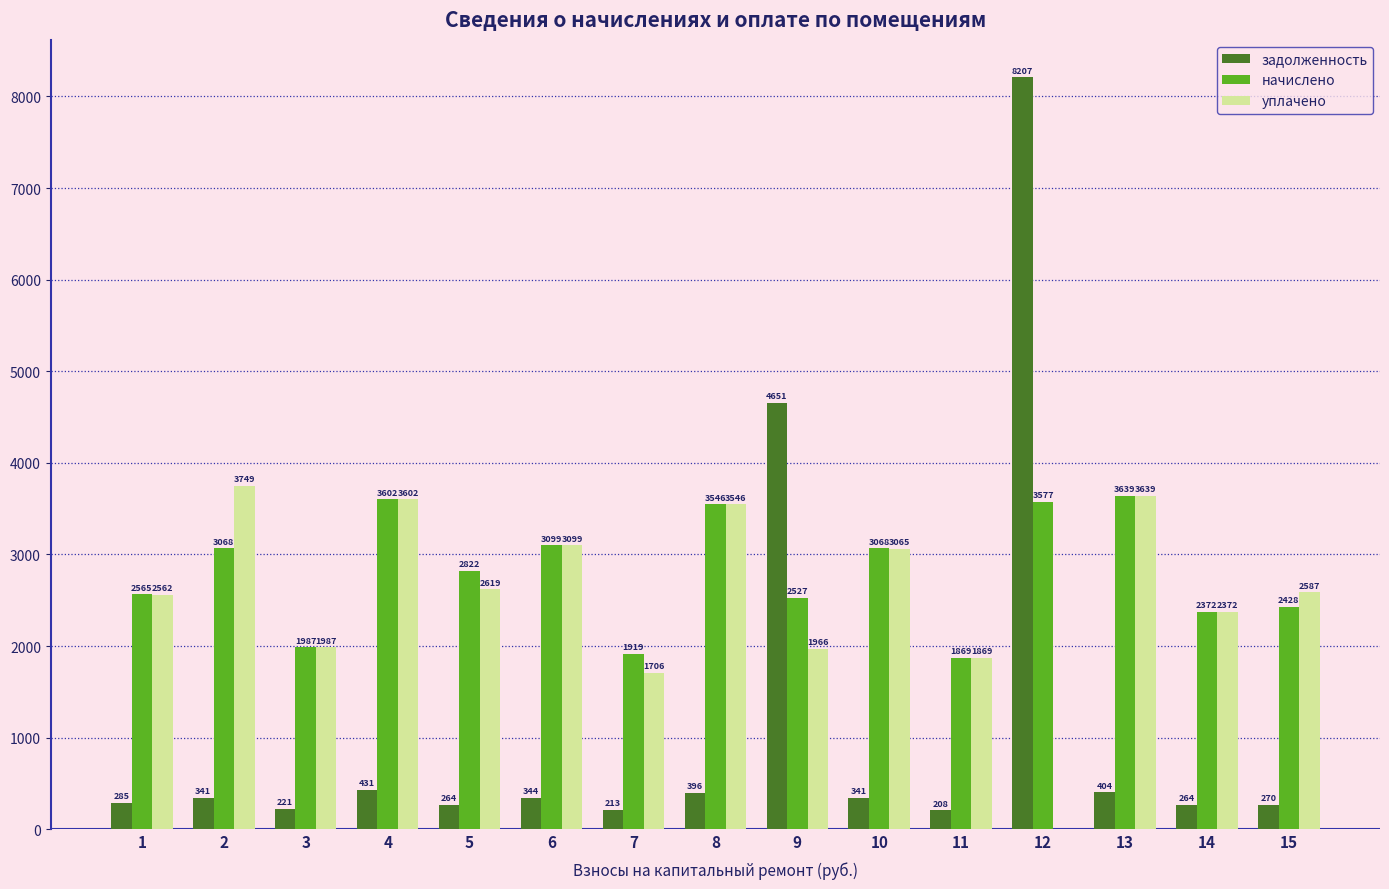

What is the average value of the начислено series?

2805.8